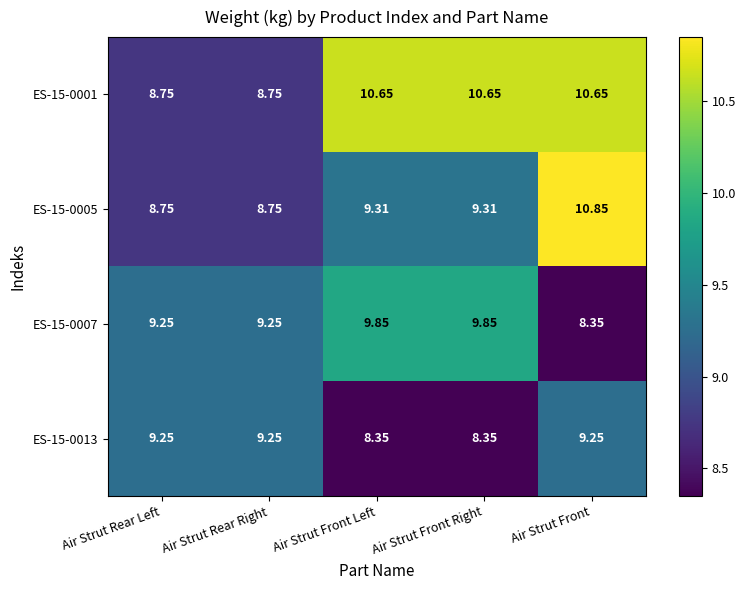

At which category does the chart reach its peak across all series?

Air Strut Front